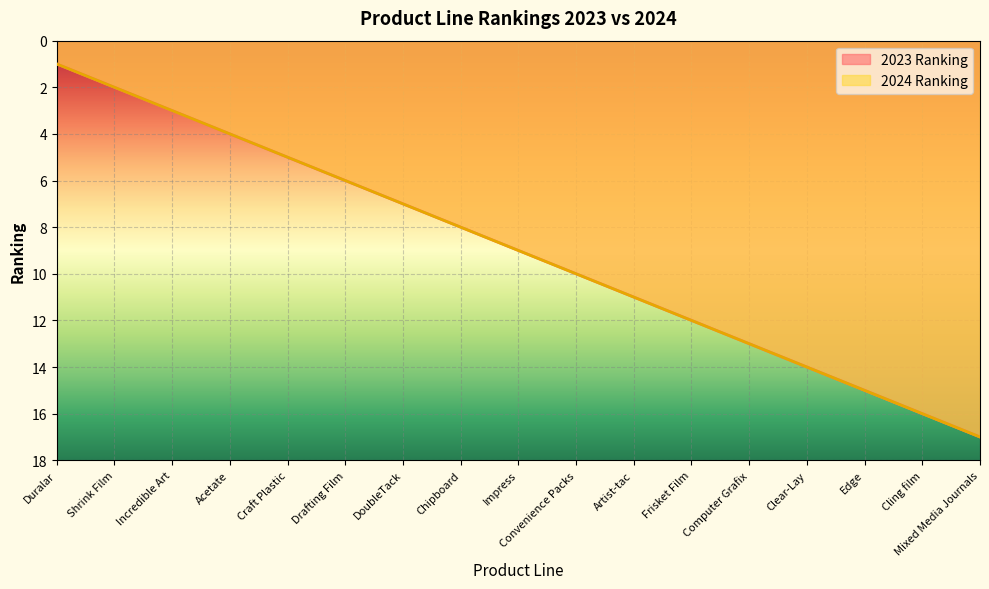

True or false: 2023 Ranking and 2024 Ranking cross at least once.

False